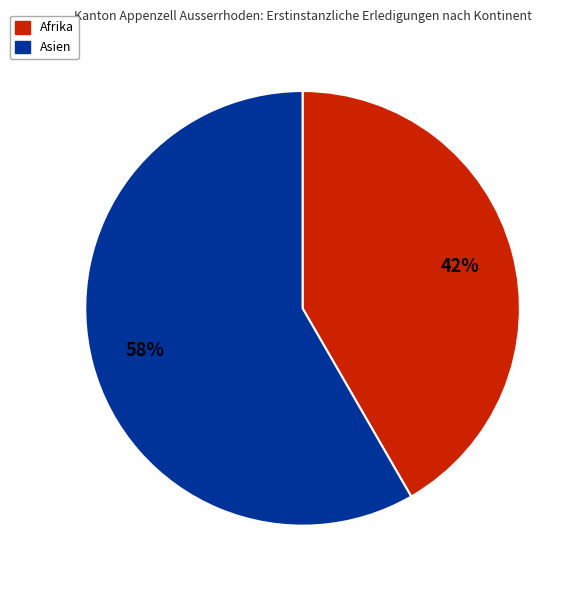

Is there any slice that represents more than half of the pie?

Yes